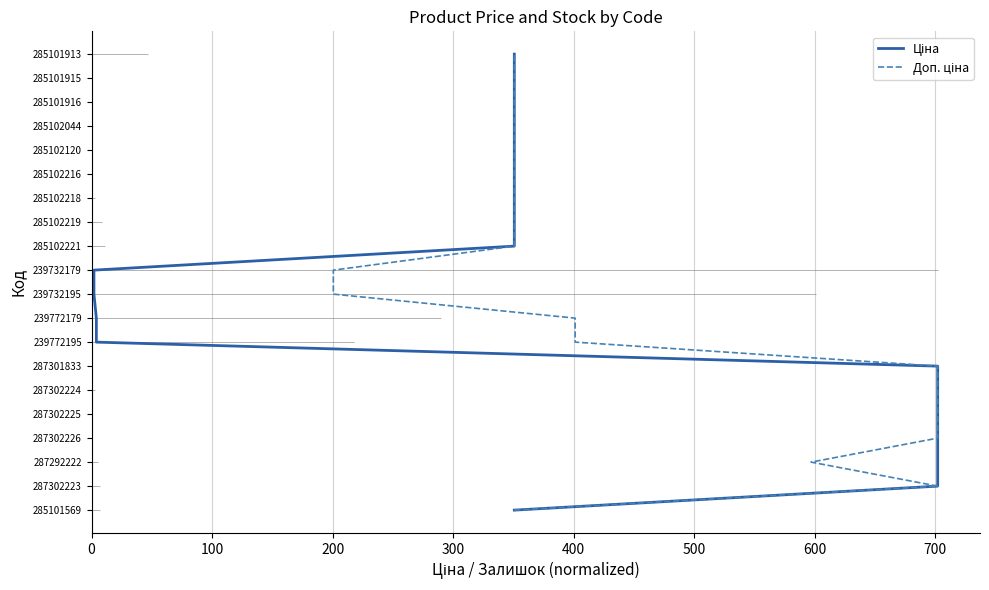

True or false: Доп. ціна and Ціна intersect in this chart.

False